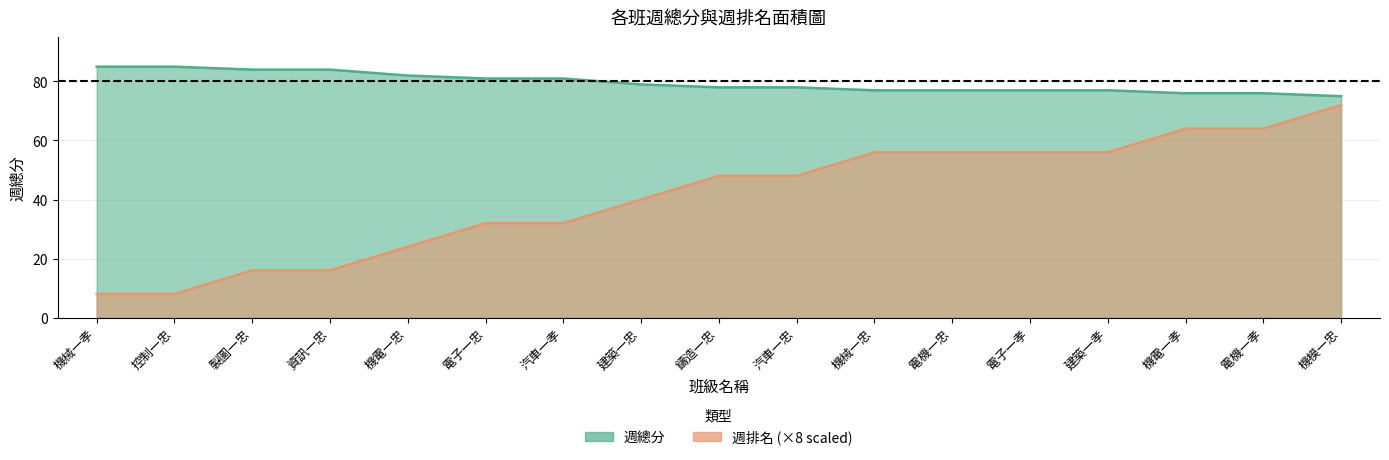

What is the highest value of the 週總分 series?

85